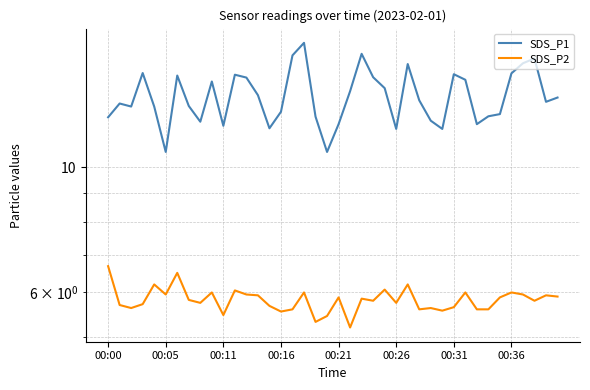

Reading left to right, what are all the values shown in this chart?

SDS_P1: 12.3	13.0	12.8	14.7	12.8	10.7	14.6	12.8	12.1	14.2	11.8	14.6	14.4	13.4	11.7	12.6	15.8	16.6	12.3	10.7	11.9	13.7	15.9	14.4	13.8	11.7	15.2	13.2	12.1	11.7	14.6	14.3	11.9	12.3	12.4	14.7	15.3	15.6	13.1	13.3
SDS_P2: 6.7	5.7	5.6	5.7	6.2	6.0	6.5	5.8	5.8	6.0	5.5	6.0	6.0	5.9	5.7	5.5	5.6	6.0	5.3	5.5	5.9	5.2	5.8	5.8	6.1	5.8	6.2	5.6	5.6	5.6	5.7	6.0	5.6	5.6	5.9	6.0	6.0	5.8	5.9	5.9